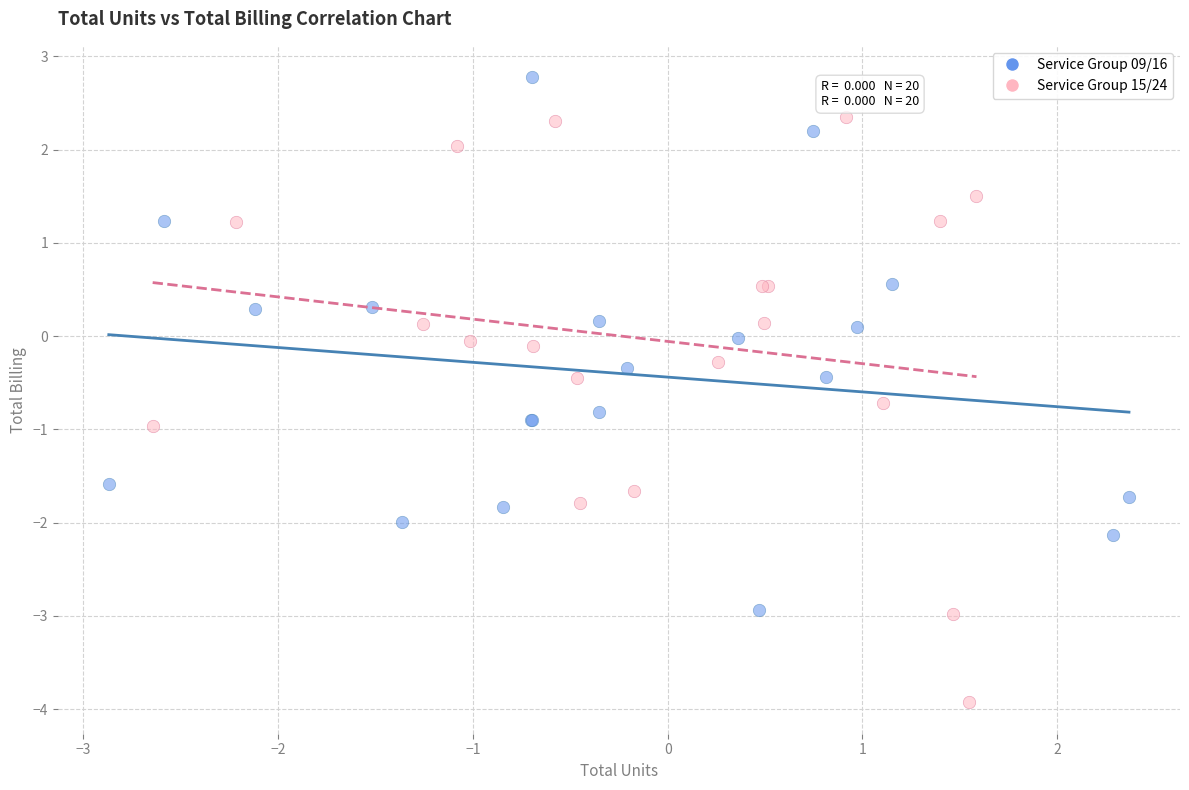

Which series reaches the minimum Y coordinate?

Service Group 15/24